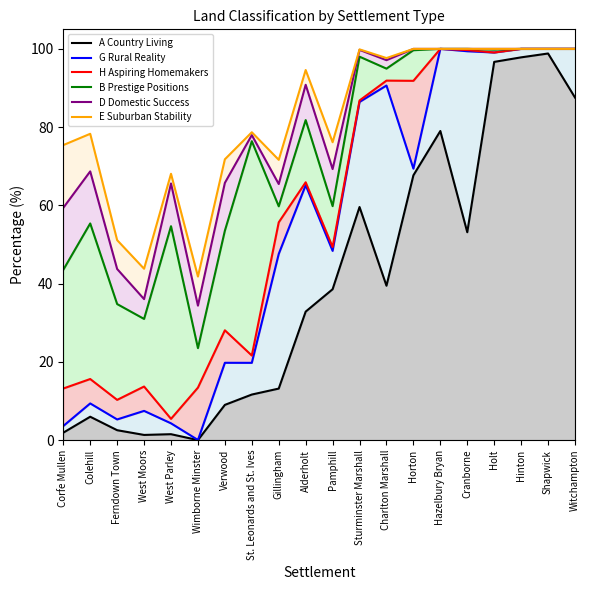

True or false: H Aspiring Homemakers and G Rural Reality intersect in this chart.

False